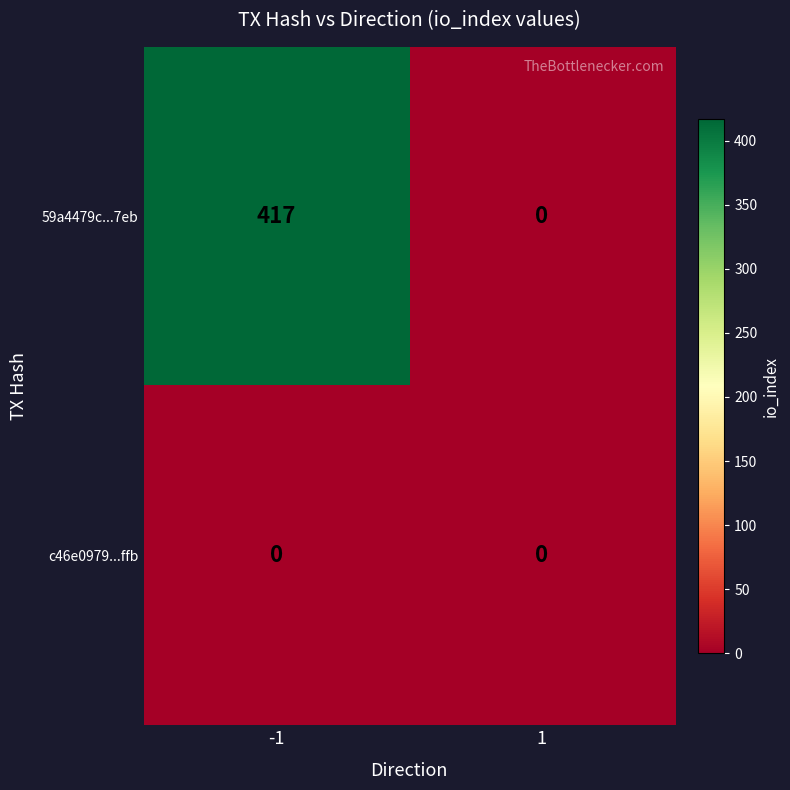

True or false: 59a4479c...7eb has a value of 417 at -1.

True